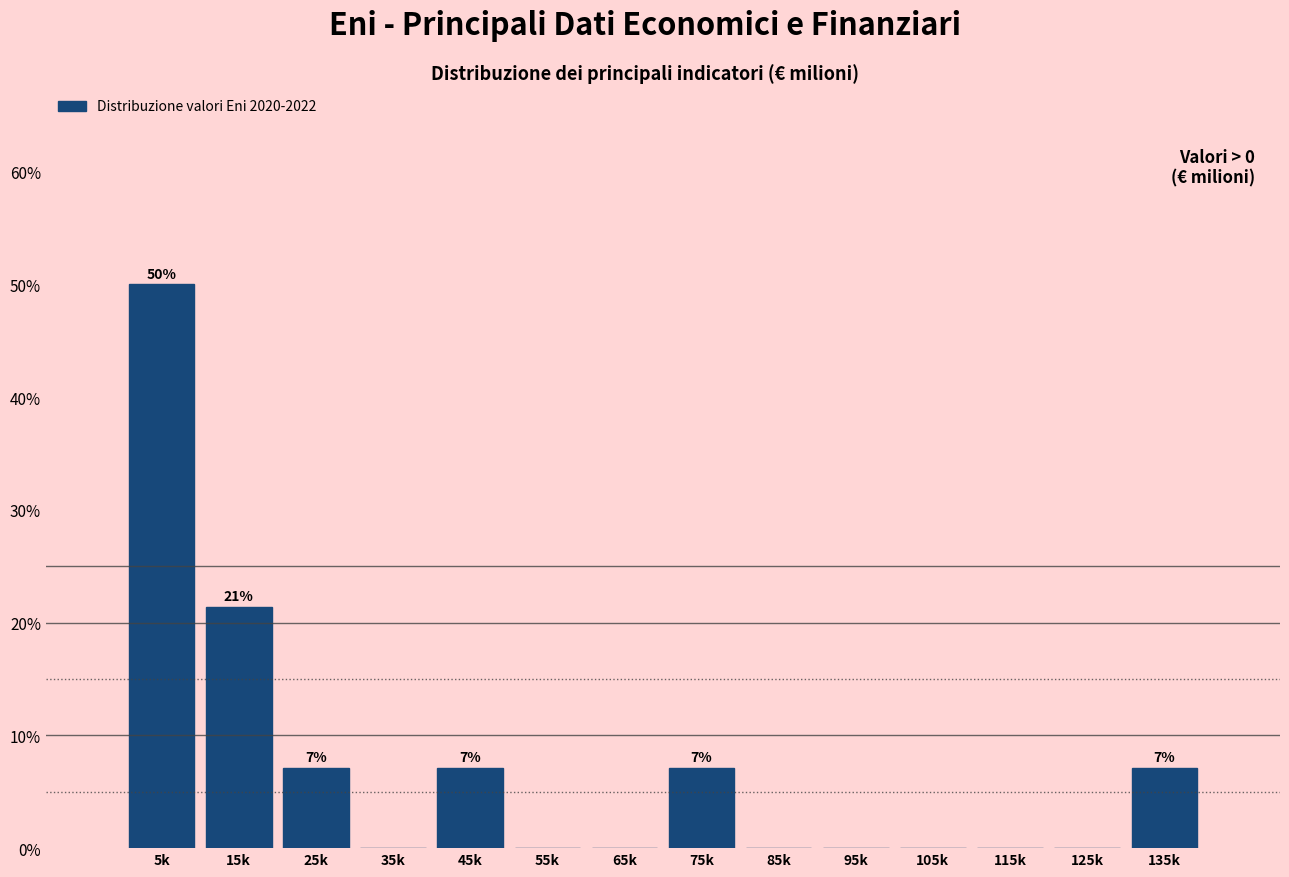

Reading left to right, transcribe all the data shown in this chart.

5k=50.0	15k=21.4	25k=7.1	35k=0.0	45k=7.1	55k=0.0	65k=0.0	75k=7.1	85k=0.0	95k=0.0	105k=0.0	115k=0.0	125k=0.0	135k=7.1